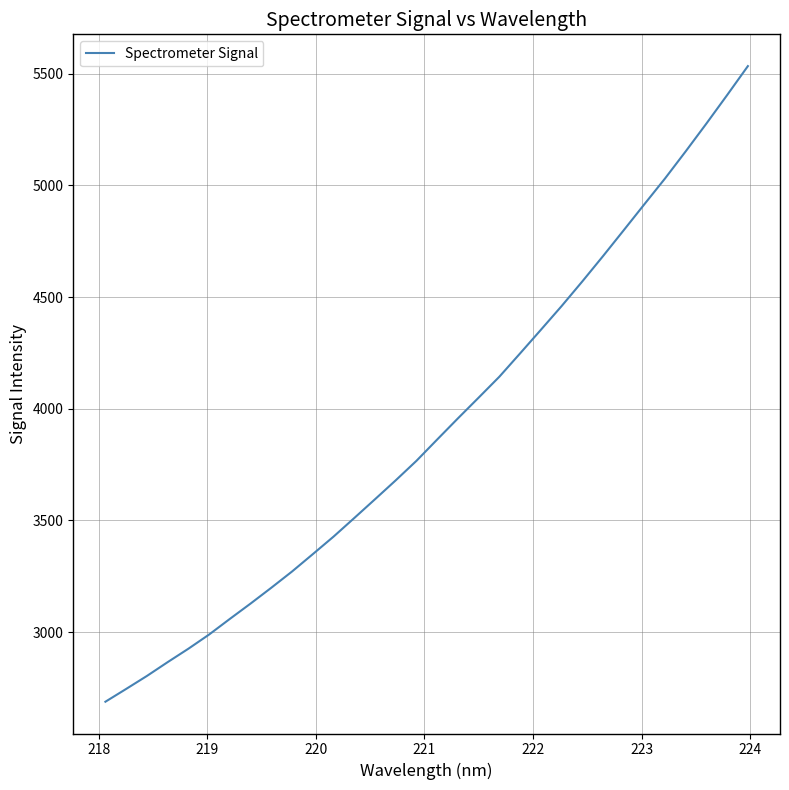

What is the difference between the maximum and minimum values?

2845.1